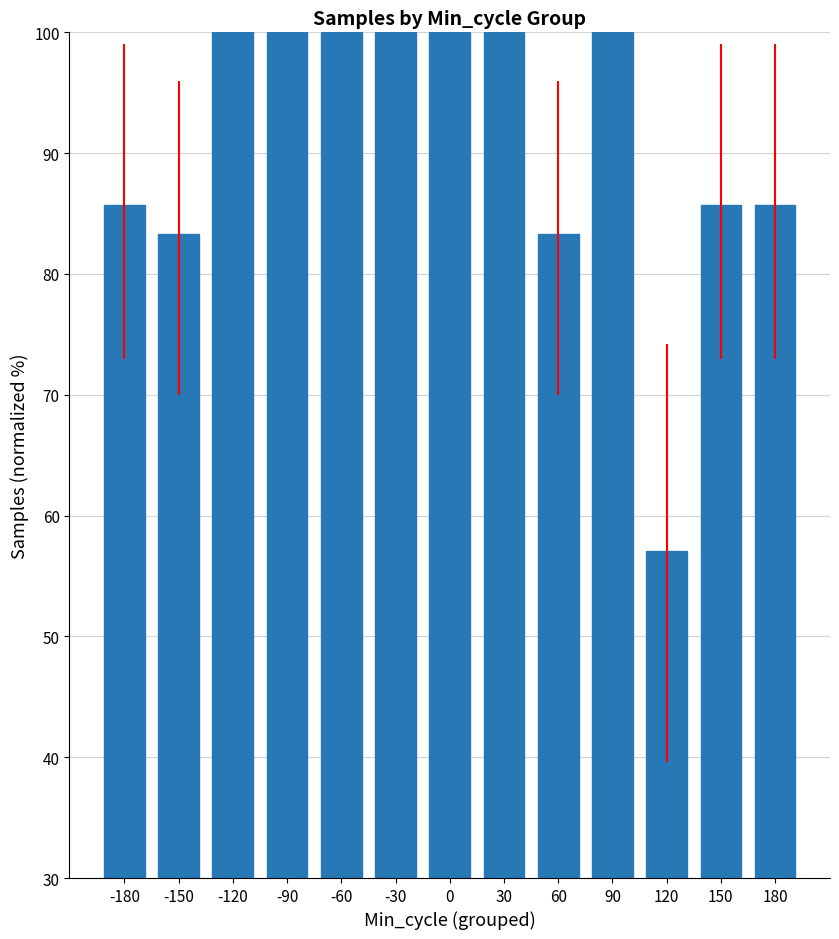

What is the smallest value displayed?

57.1